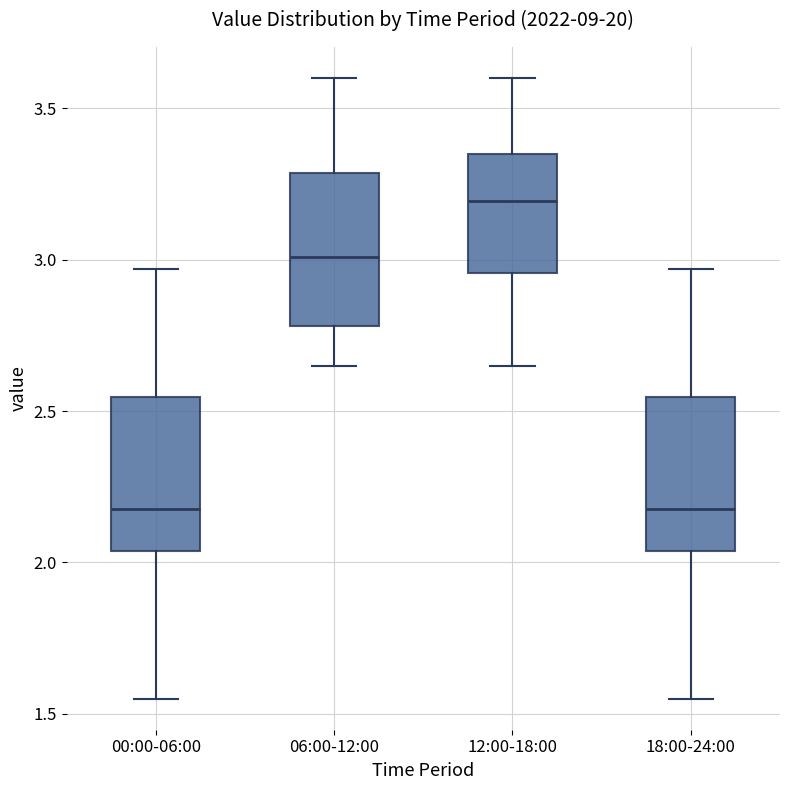

Which box has the highest median line?

12:00-18:00